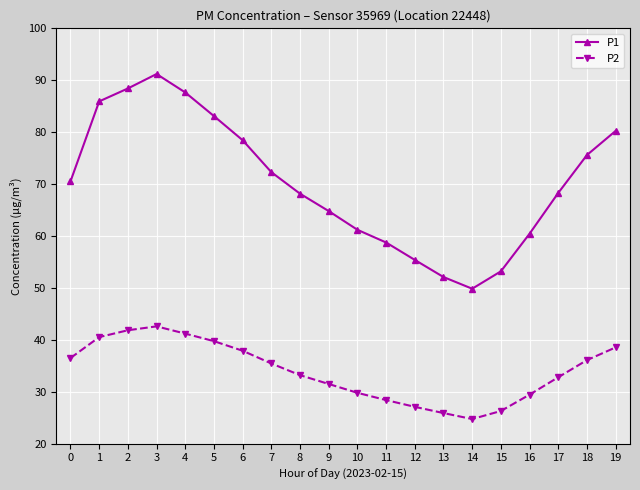

Which series has the largest total across all categories?

P1